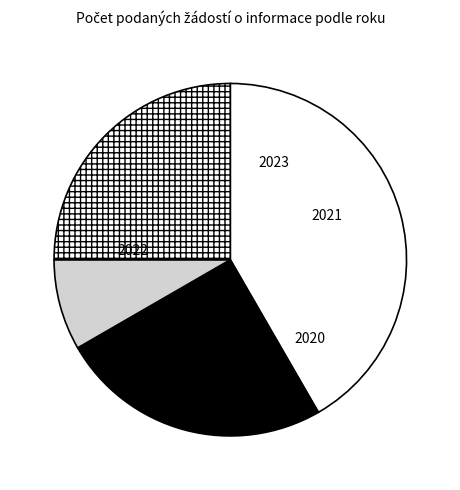

To the nearest percent, what portion does 2022 represent?

8%